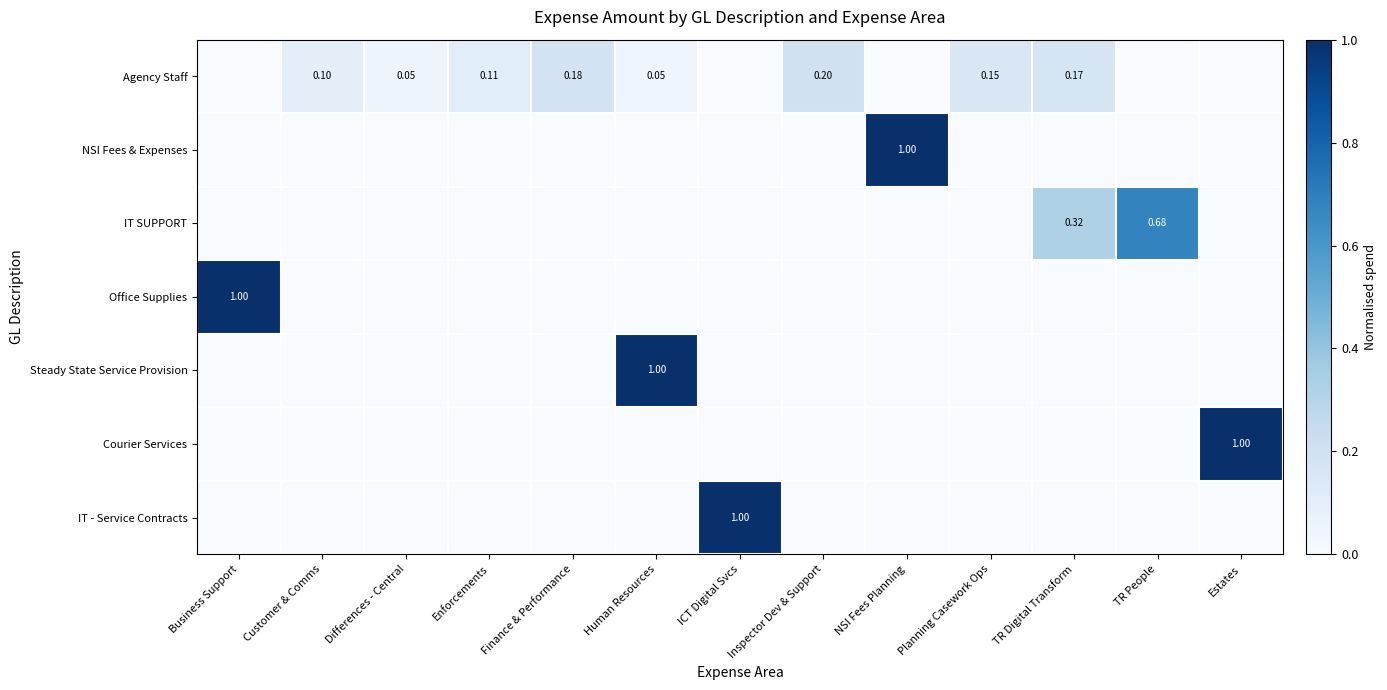

At how many categories does at least one series exceed 0?

13